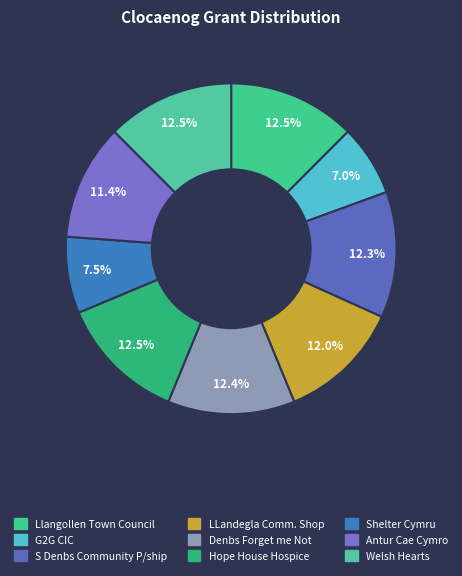

To the nearest percent, what is the combined percentage of Llangollen Town Council and Hope House Hospice?

25%